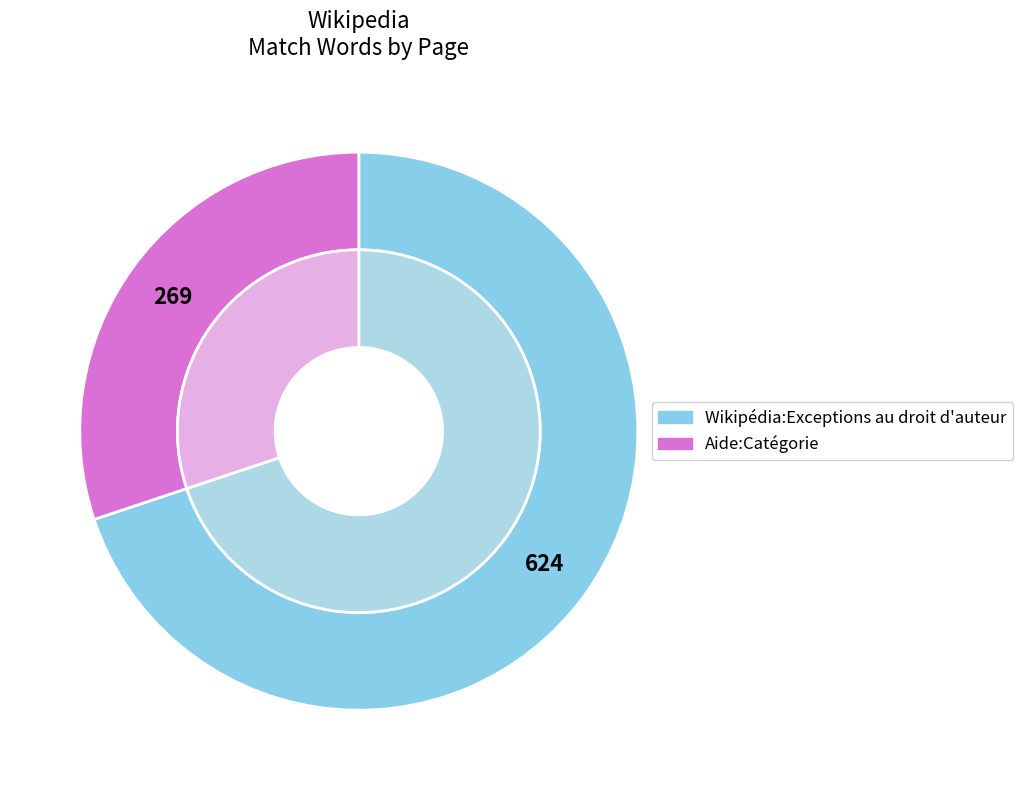

What is the largest slice in the pie chart?

Wikipédia:Exceptions au droit d'auteur